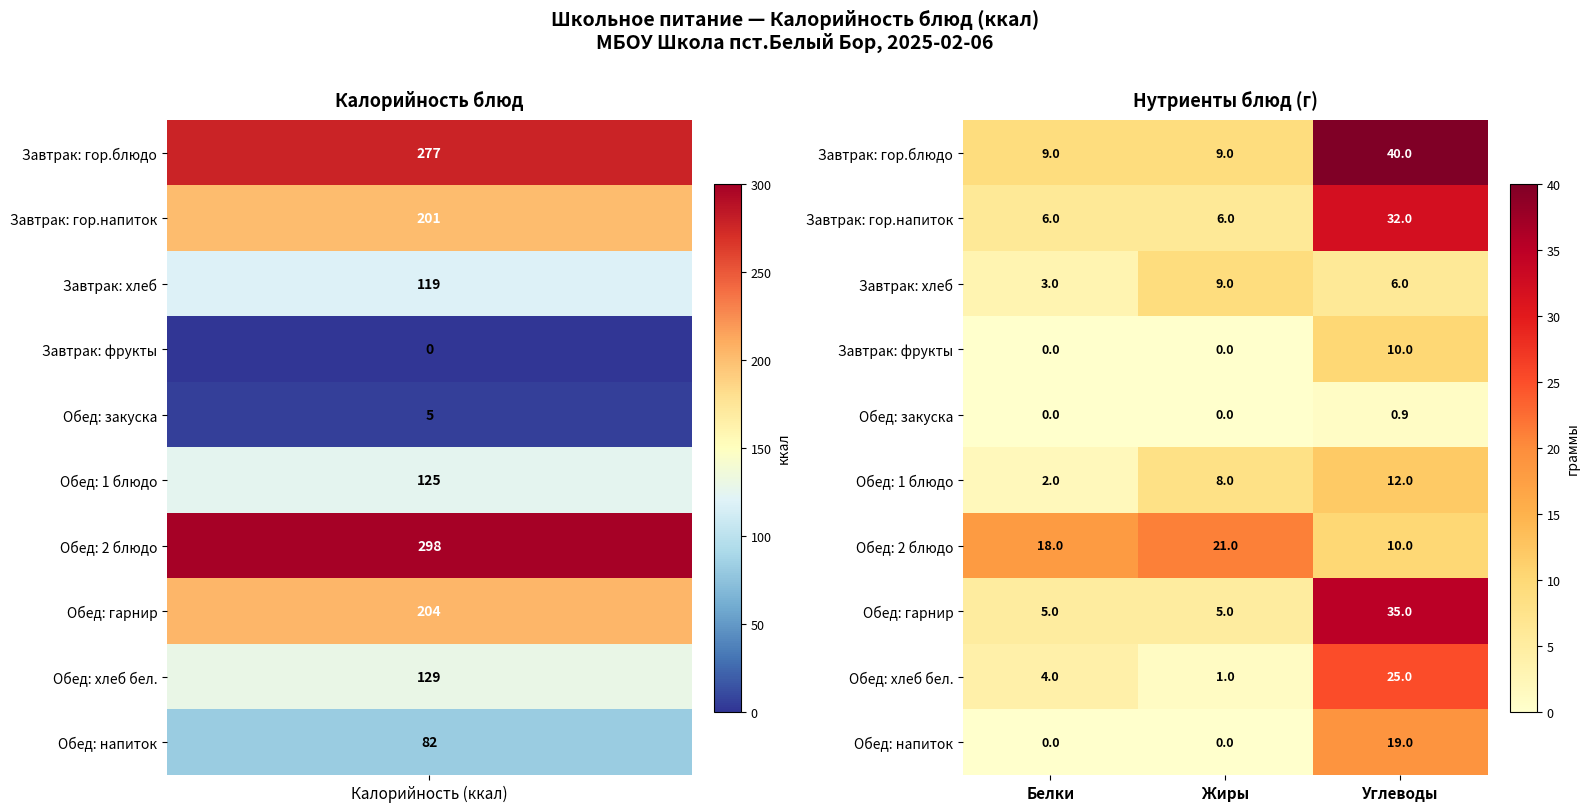

List the series in order of their peak value, lowest first.

Обед: закуска, Завтрак: хлеб, Завтрак: фрукты, Обед: 1 блюдо, Обед: напиток, Обед: 2 блюдо, Обед: хлеб бел., Завтрак: гор.напиток, Обед: гарнир, Завтрак: гор.блюдо